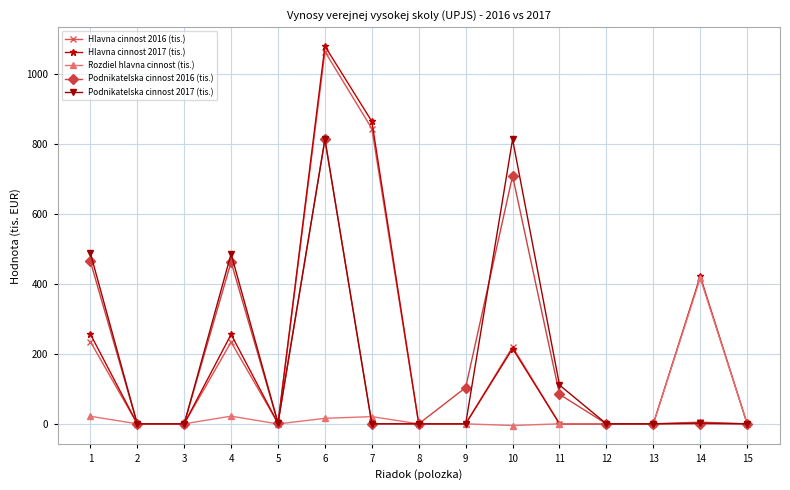

The Rozdiel hlavna cinnost (tis.) series shows 640.8 at 14. True or false?

False